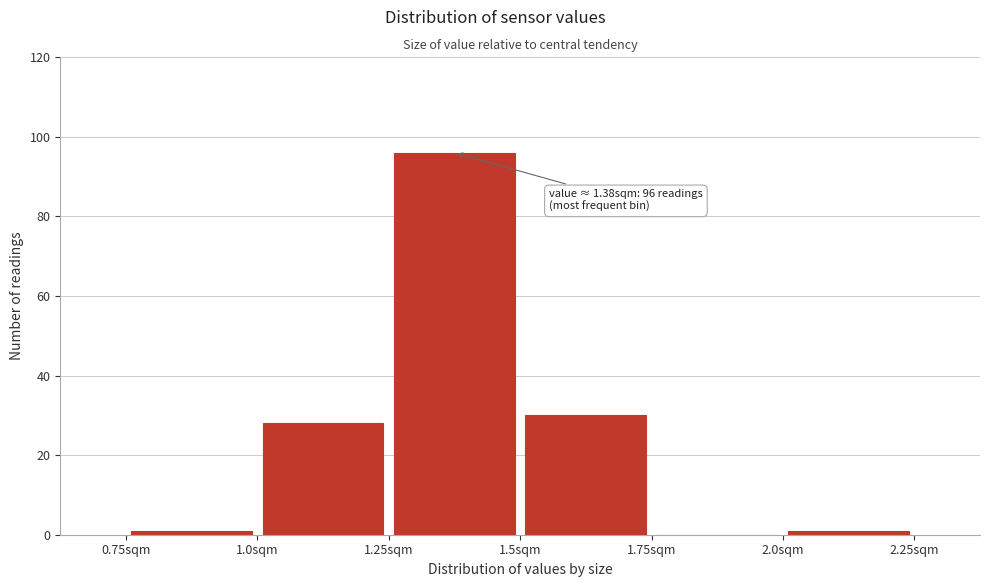

Over which range of the x-axis is the bar tallest?

1.25 to 1.50